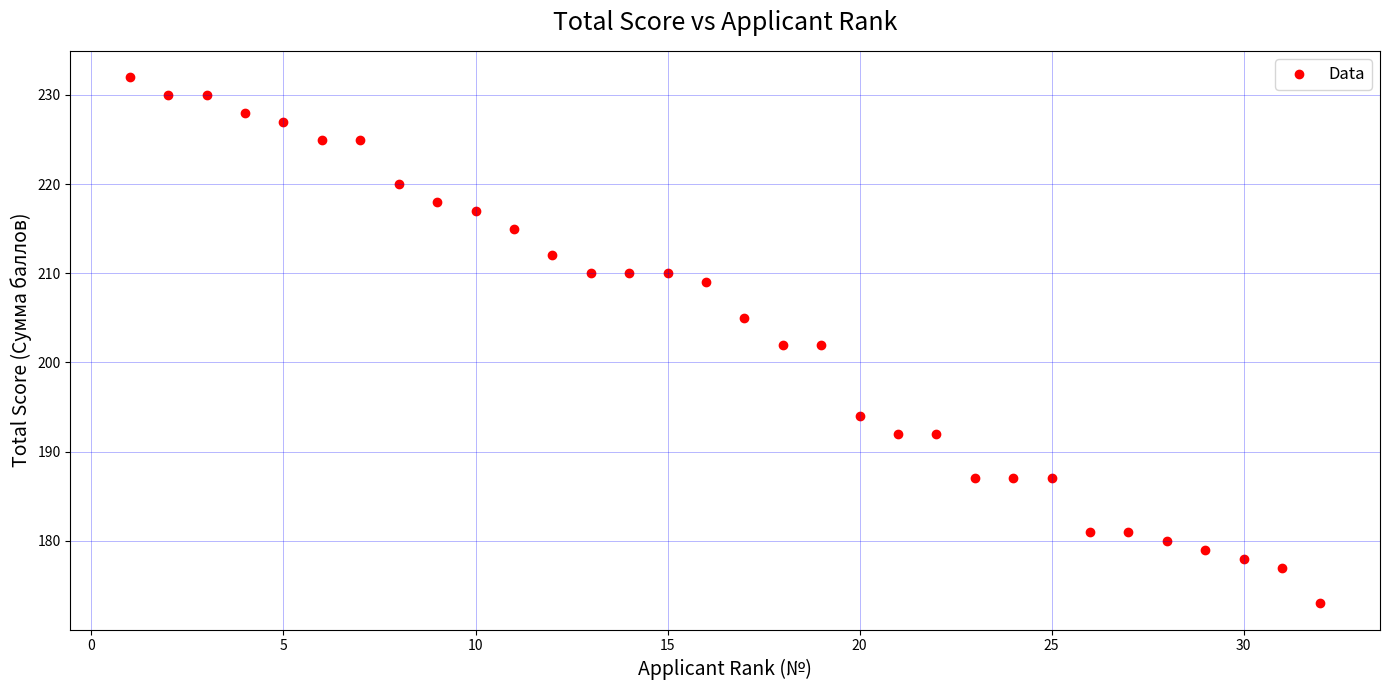

What is the range of X values (max minus min)?

31